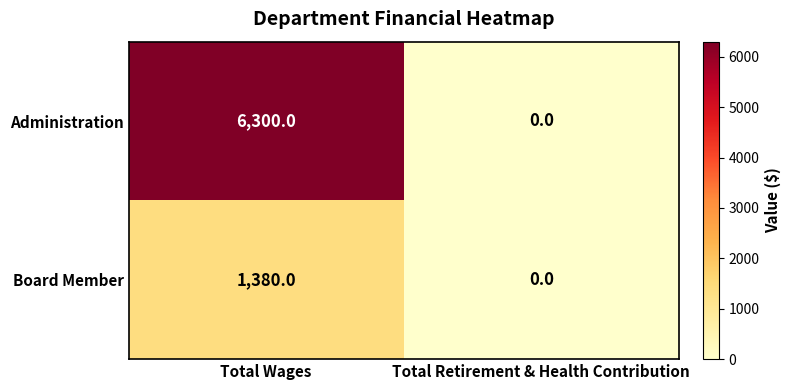

What is the difference between the Board Member values at Total Retirement & Health Contribution and Total Wages?

1380